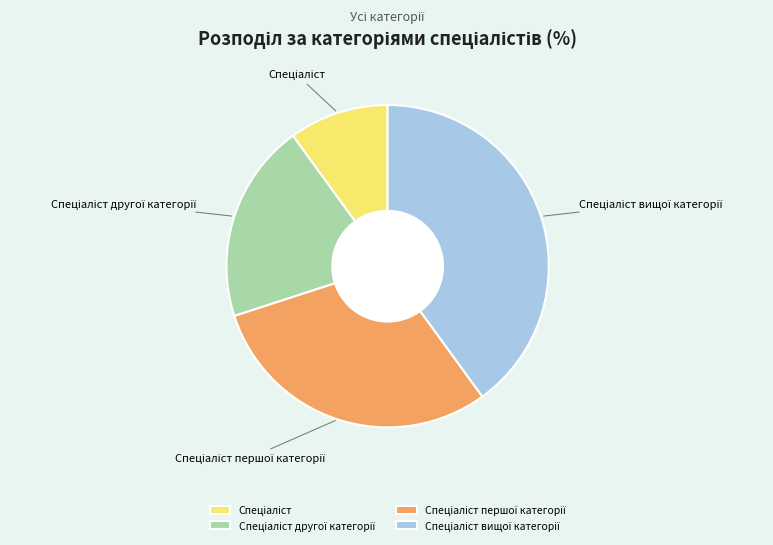

Is there a majority slice in this chart?

No